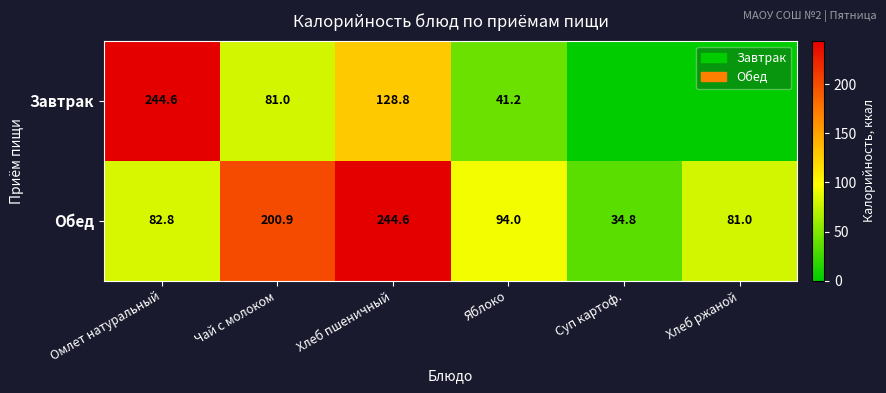

At which category does the chart reach its peak across all series?

Омлет натуральный